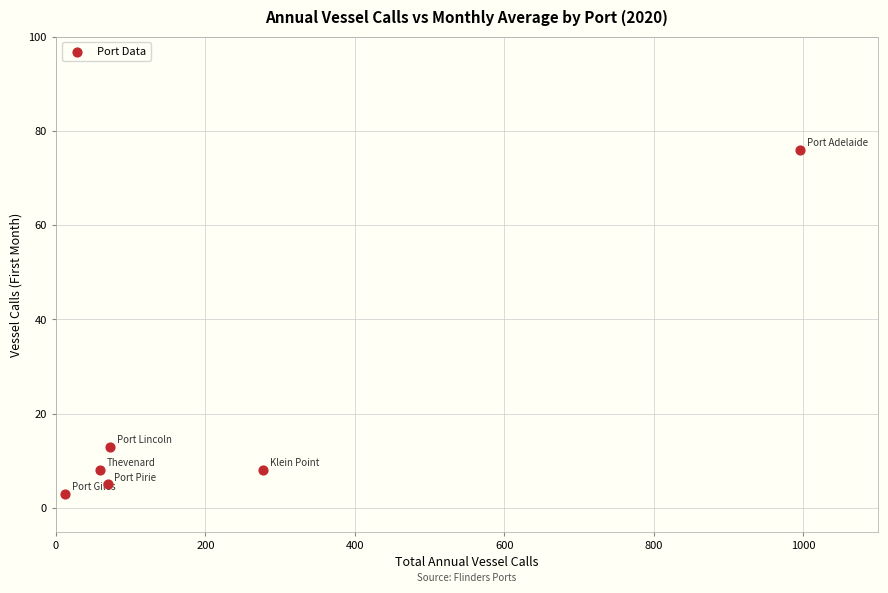

What Y value in the scatter plot is closest to 39?

13